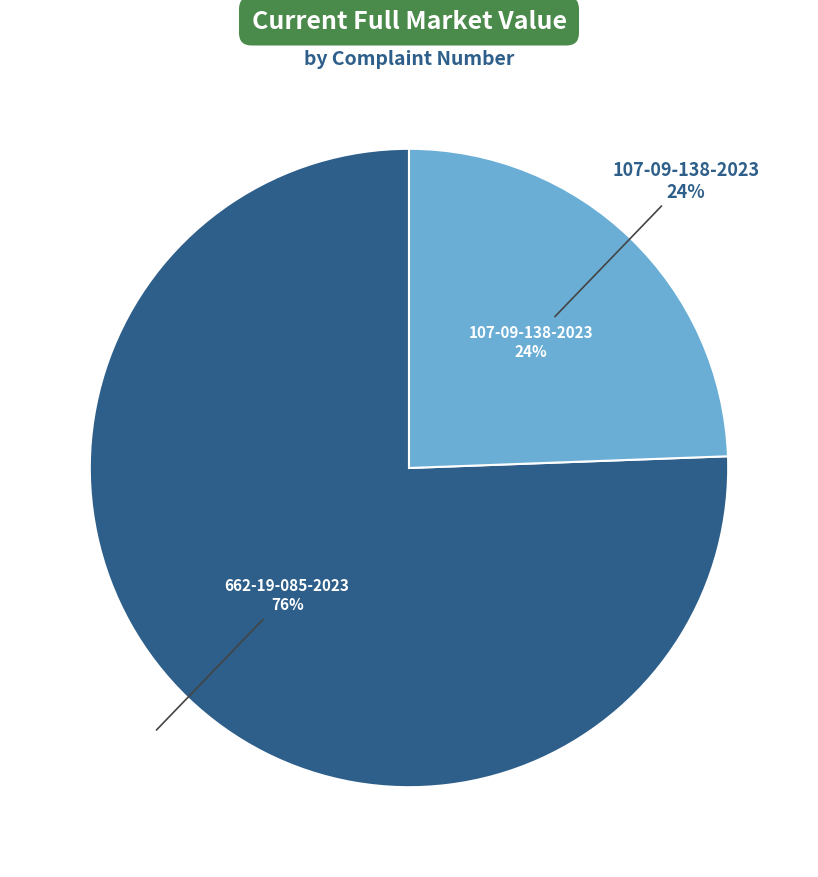

To the nearest percent, what portion does 662-19-085-2023 represent?

76%